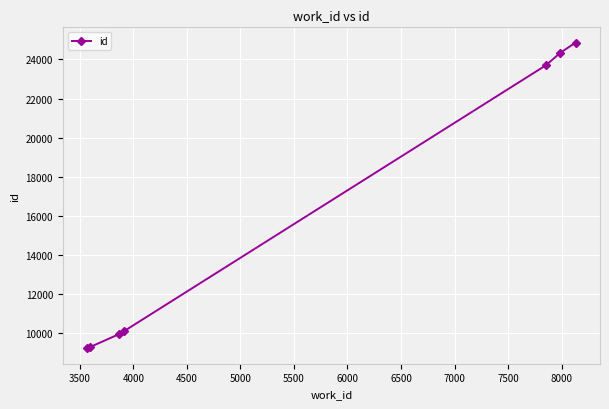

True or false: the data has more than 2 interior local peaks.

False